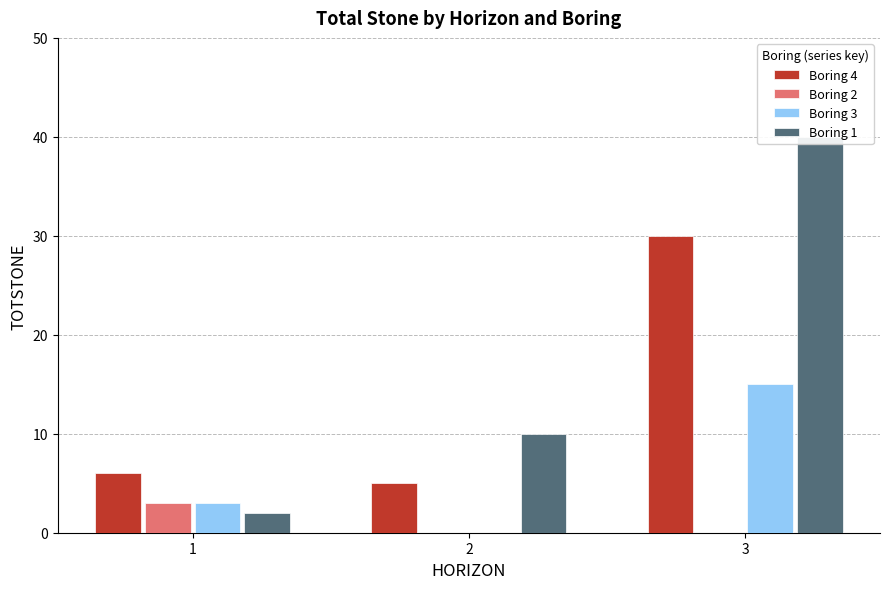

Reading left to right, list all the values displayed in this chart.

Boring 4: 1=6	2=5	3=30
Boring 2: 1=3	2=0	3=0
Boring 3: 1=3	2=0	3=15
Boring 1: 1=2	2=10	3=40